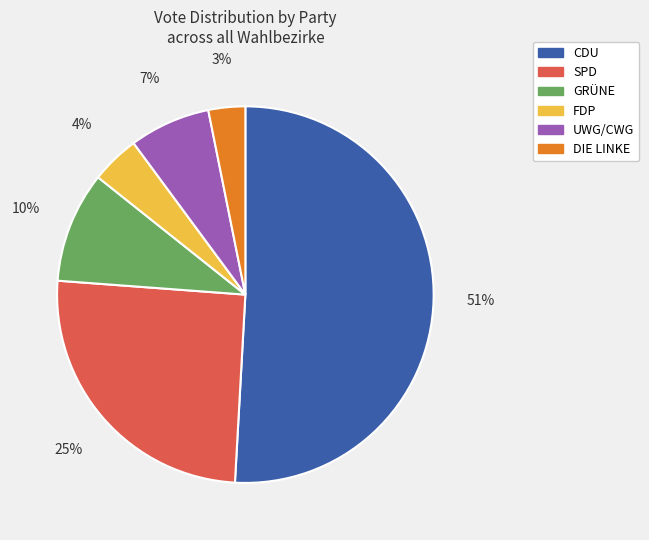

Does any single category account for the majority?

Yes